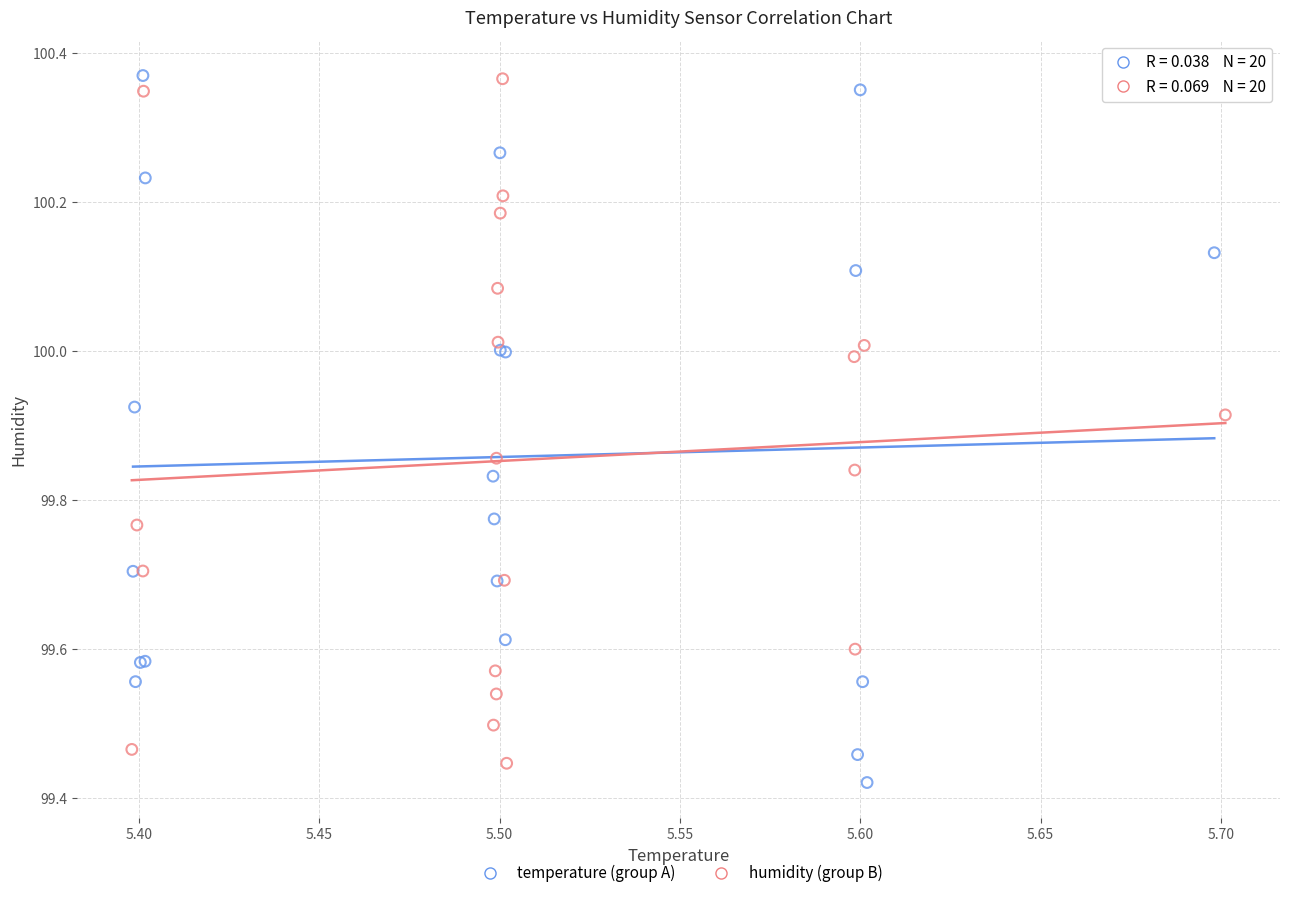

What are all the series names shown in the legend?

temperature (group A), humidity (group B)